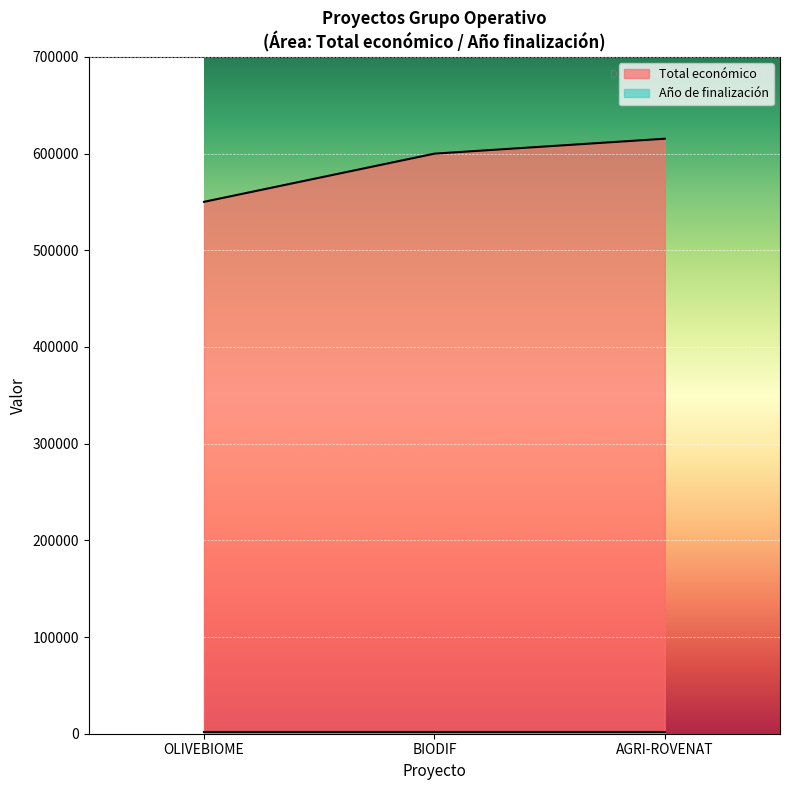

Reading left to right, list all the values displayed in this chart.

550111	599927	615375